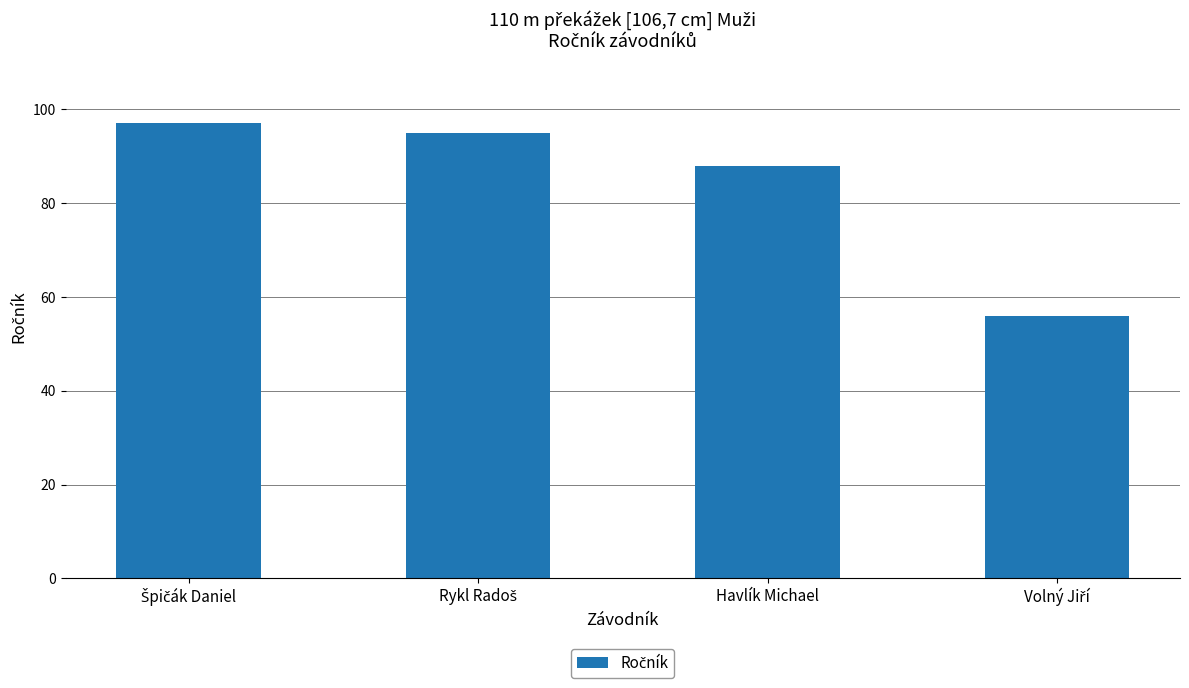

What is the sum of all values?

336